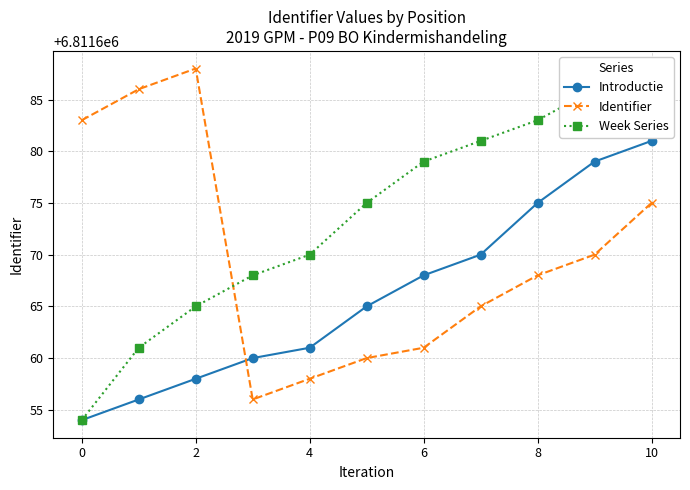

What is the total value across all series at 2?

20435011